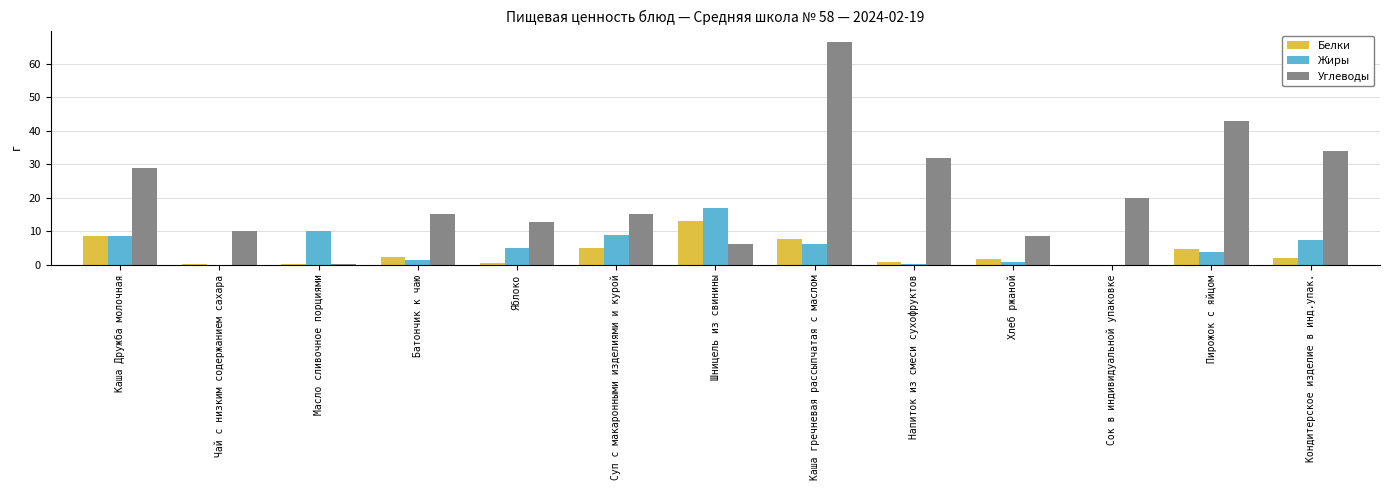

The Углеводы series shows 8.1 at Кондитерское изделие в инд.упак.. True or false?

False